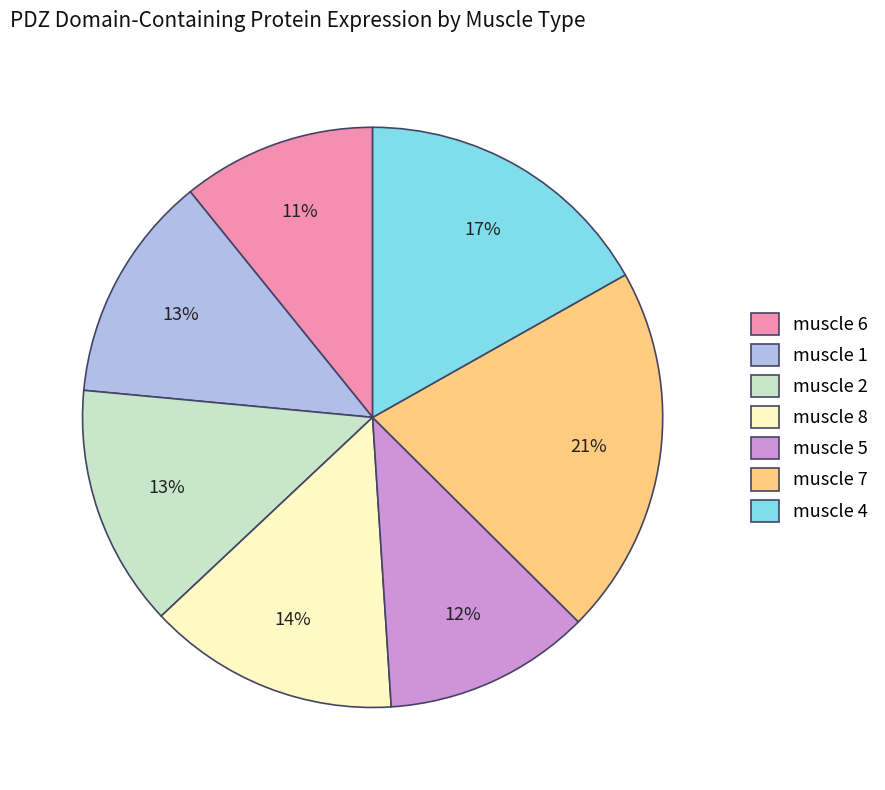

Does muscle 4 represent more than half of the total?

No